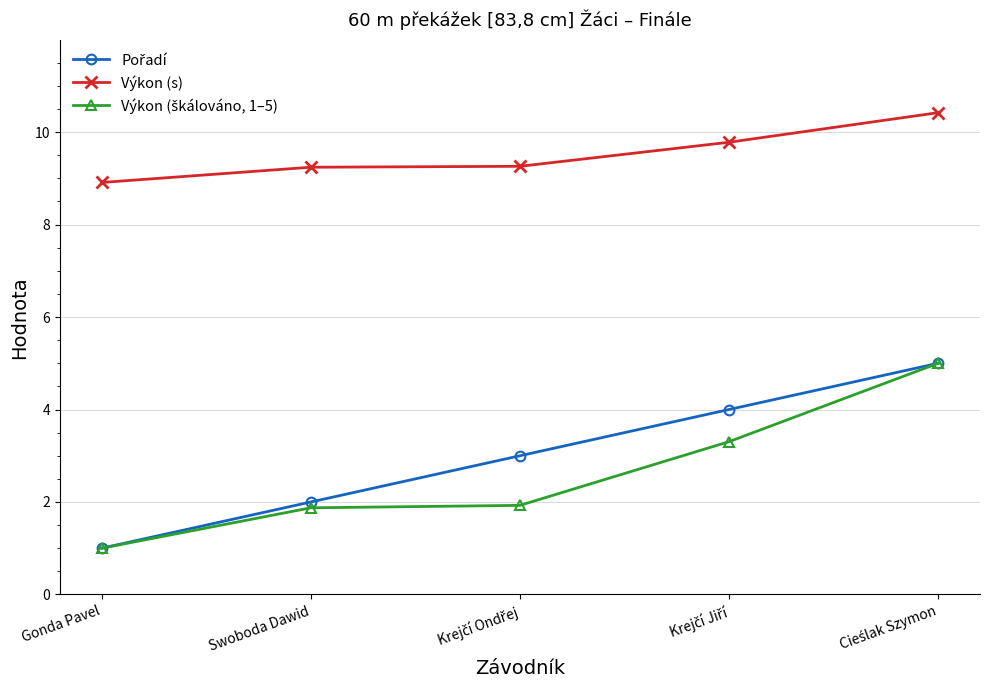

Which series has the largest total across all categories?

Výkon (s)